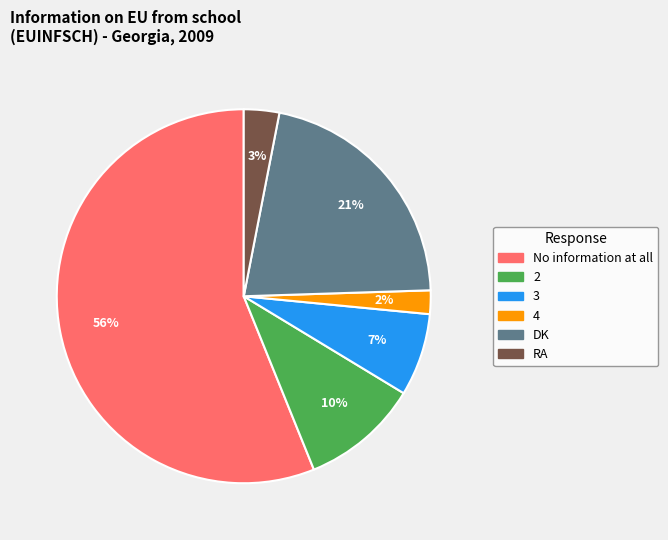

How many segments does this pie chart have?

6